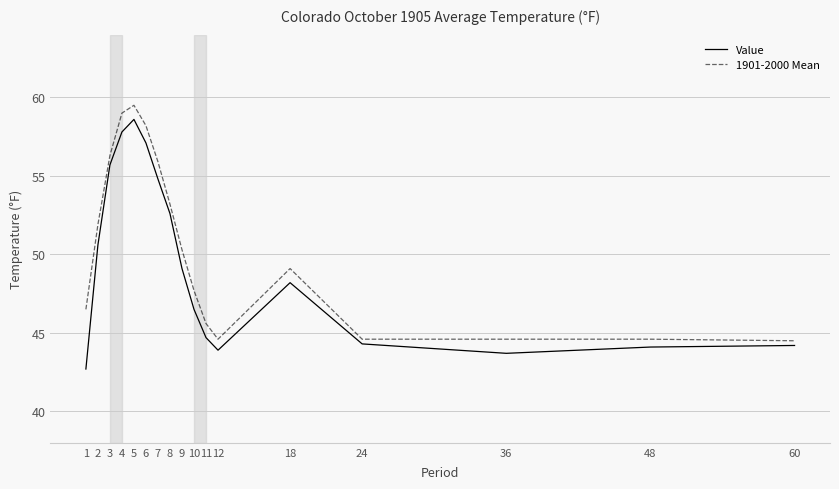

True or false: 1901-2000 Mean and Value intersect in this chart.

False